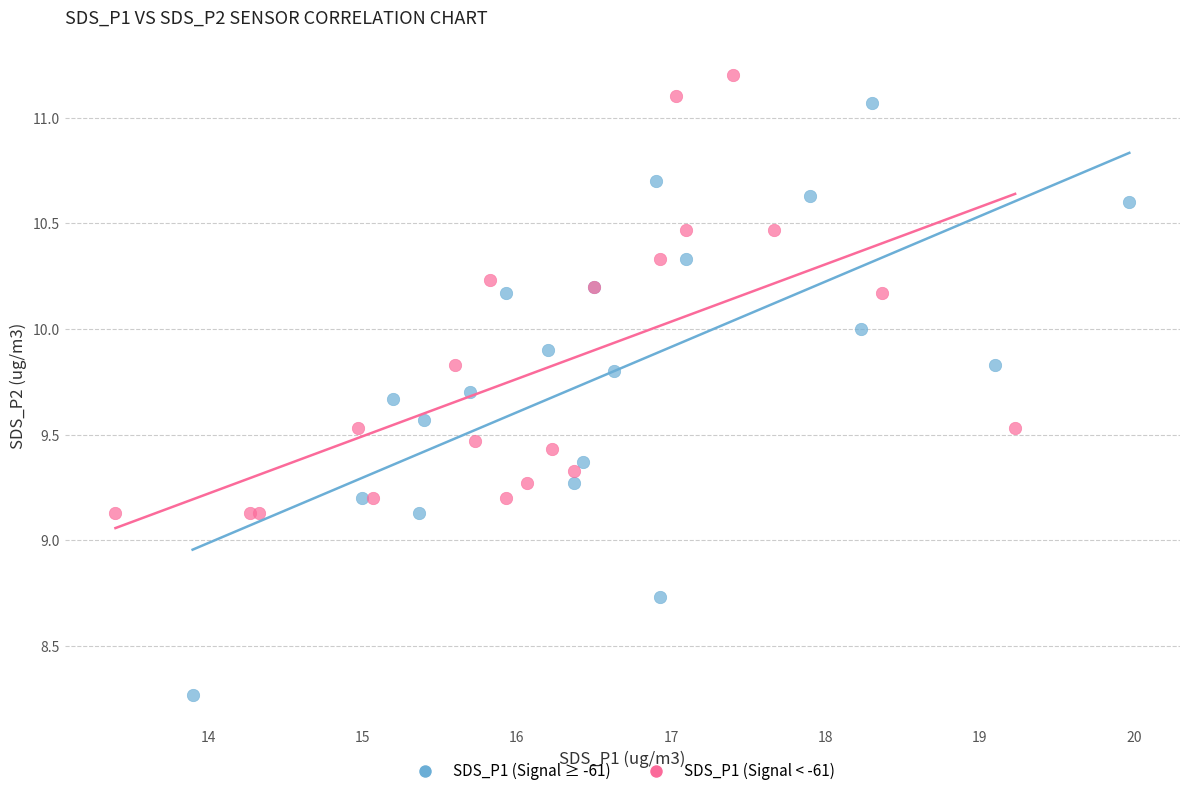

Which series reaches the minimum Y coordinate?

SDS_P1 (Signal ≥ -61)